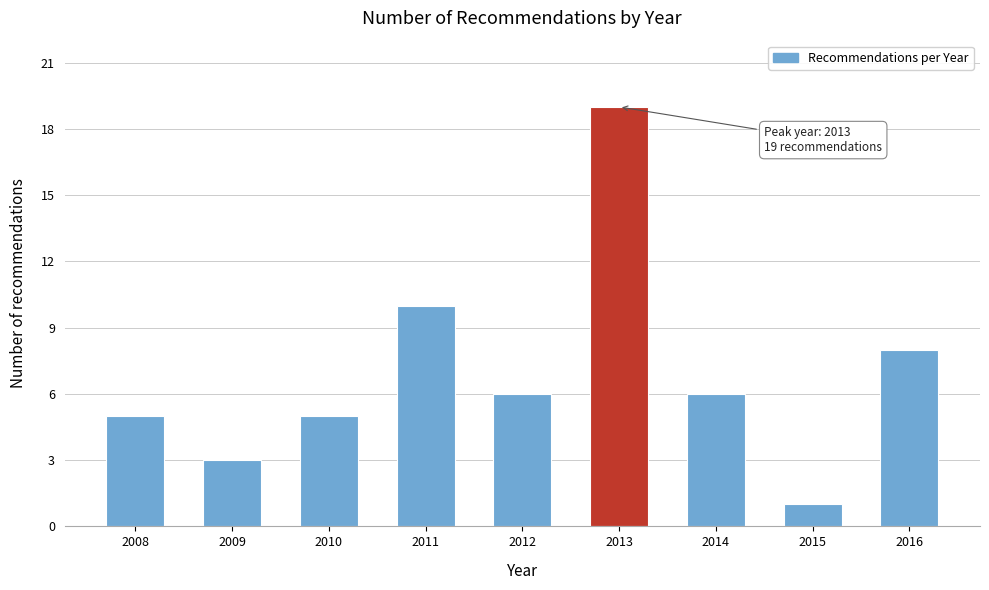

Reading left to right, extract all data points from this chart.

2008=5	2009=3	2010=5	2011=10	2012=6	2013=19	2014=6	2015=1	2016=8